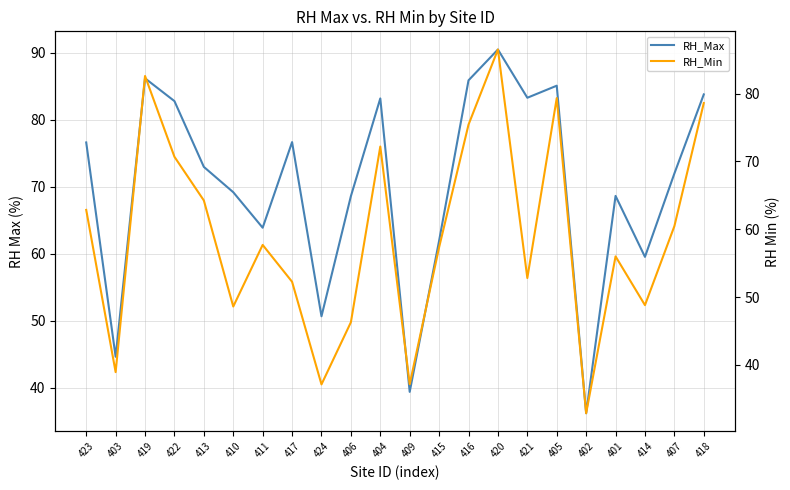

What is the label of the 7th point from the left?

411